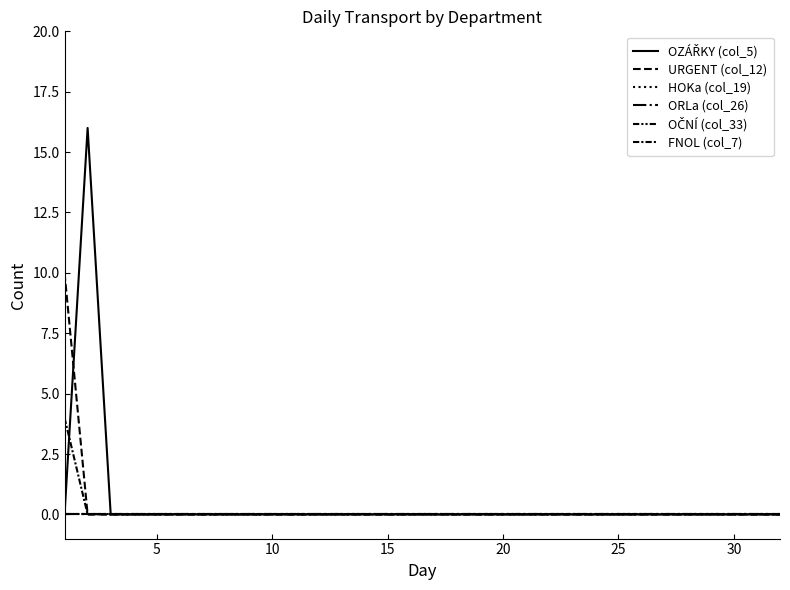

List the series in order of their peak value, lowest first.

HOKa (col_19), ORLa (col_26), OČNÍ (col_33), FNOL (col_7), URGENT (col_12), OZÁŘKY (col_5)